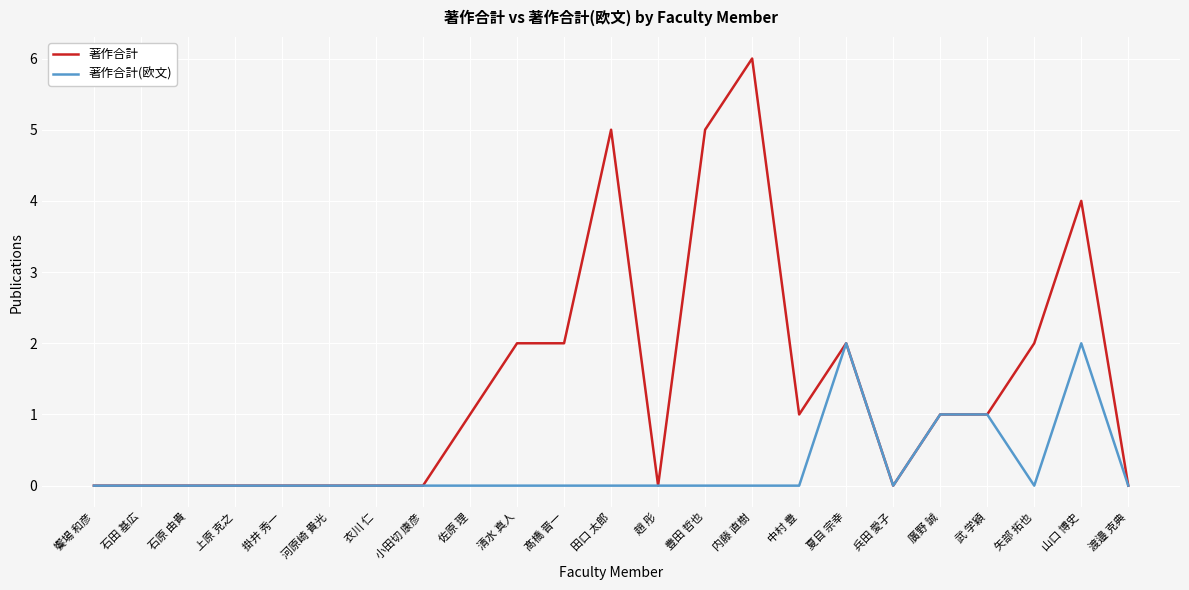

Reading right to left, list all the values displayed in this chart.

著作合計: 0	4	2	1	1	0	2	1	6	5	0	5	2	2	1	0	0	0	0	0	0	0	0
著作合計(欧文): 0	2	0	1	1	0	2	0	0	0	0	0	0	0	0	0	0	0	0	0	0	0	0